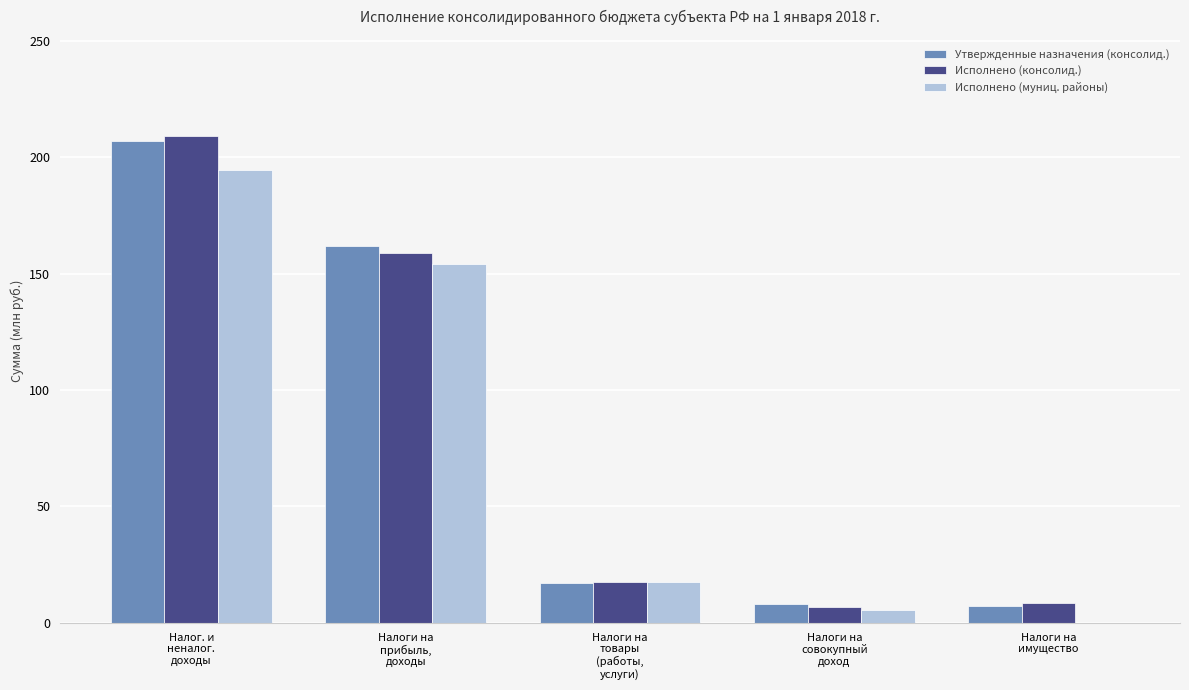

What is the sum of all Утвержденные назначения (консолид.) values?

401.3